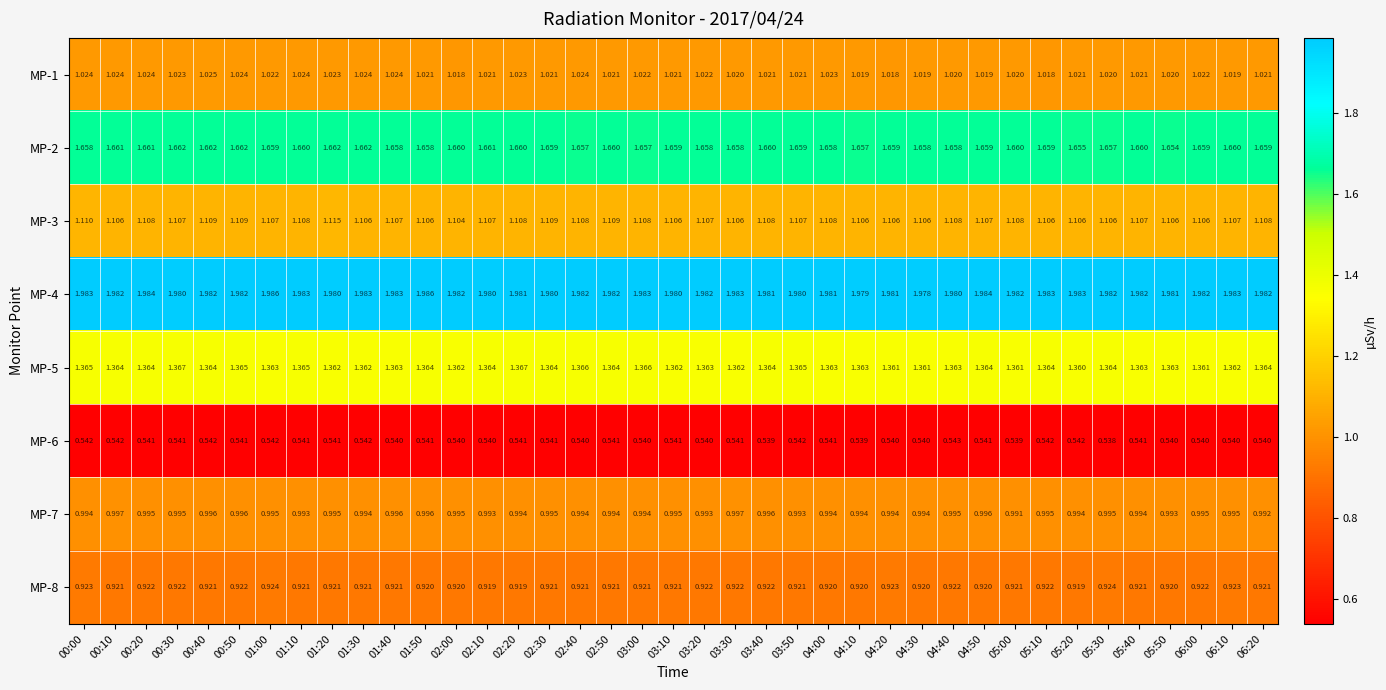

Count the number of categories in the chart.

39